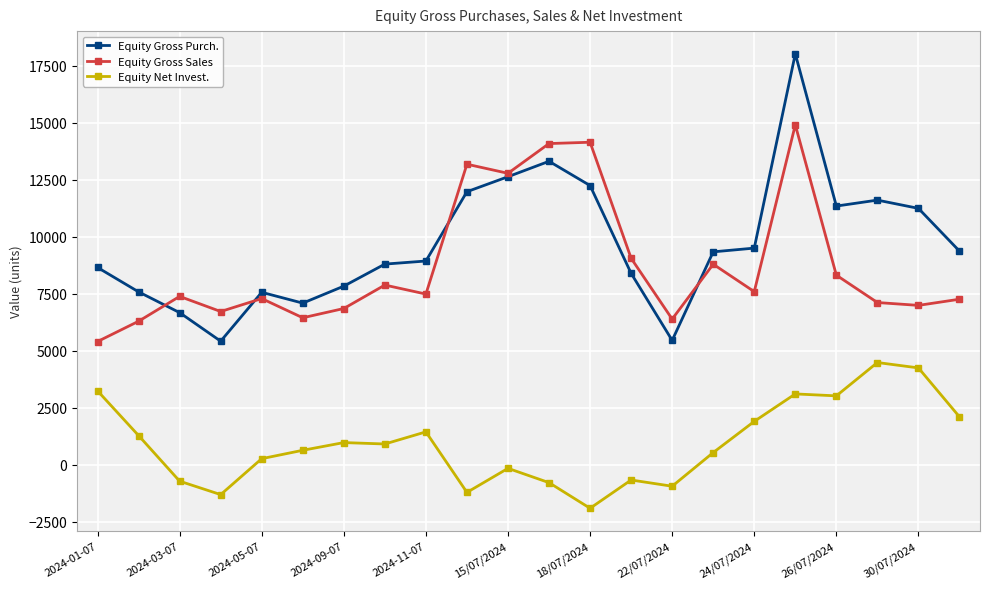

Which series has the widest spread of values?

Equity Gross Purch.